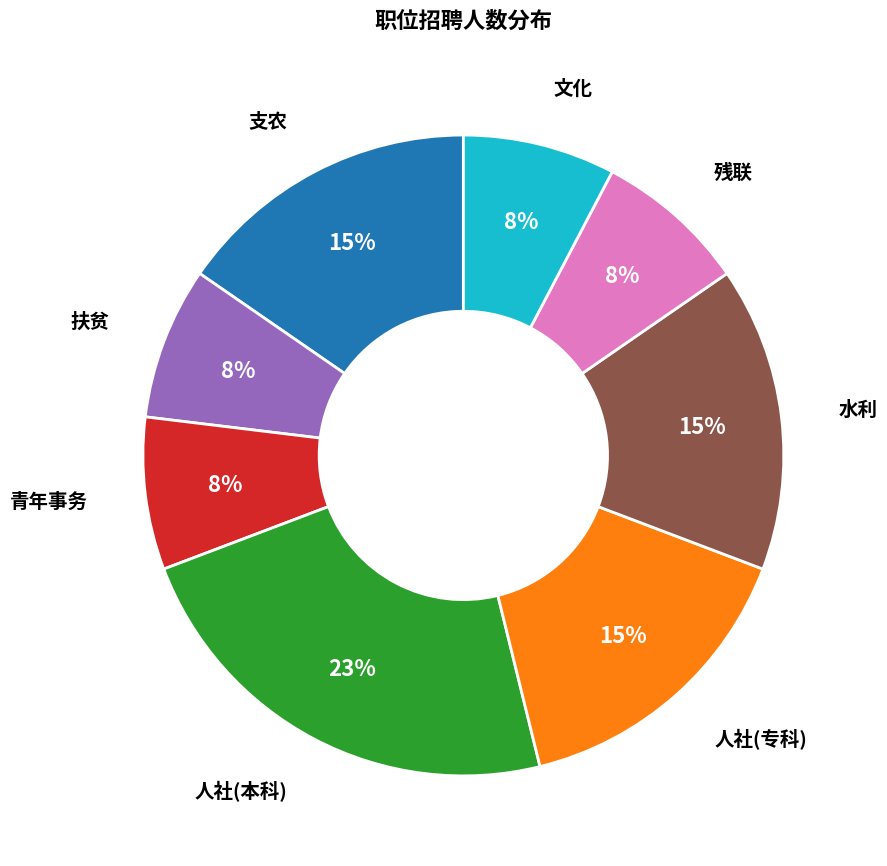

How many slices are in this pie chart?

8